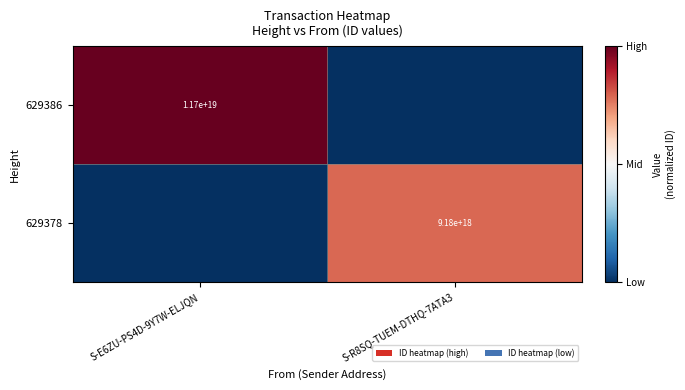

Is the value of 629386 at S-E6ZU-PS4D-9Y7W-ELJQN greater than the value of 629378 at S-R8SQ-TUEM-DTHQ-7ATA3?

Yes